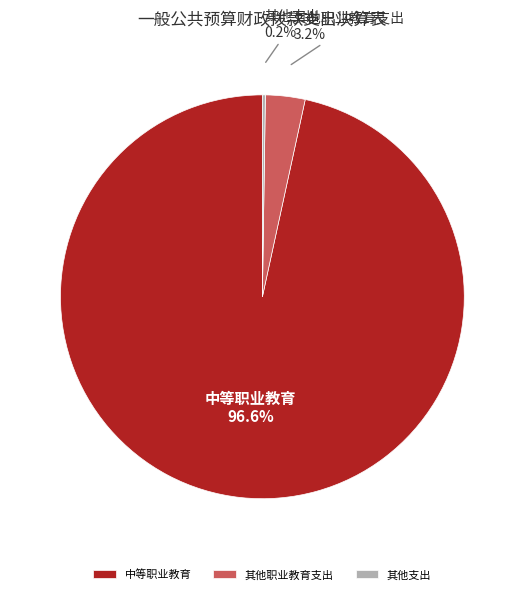

What portion of the pie excludes 其他职业教育支出?

96.8%